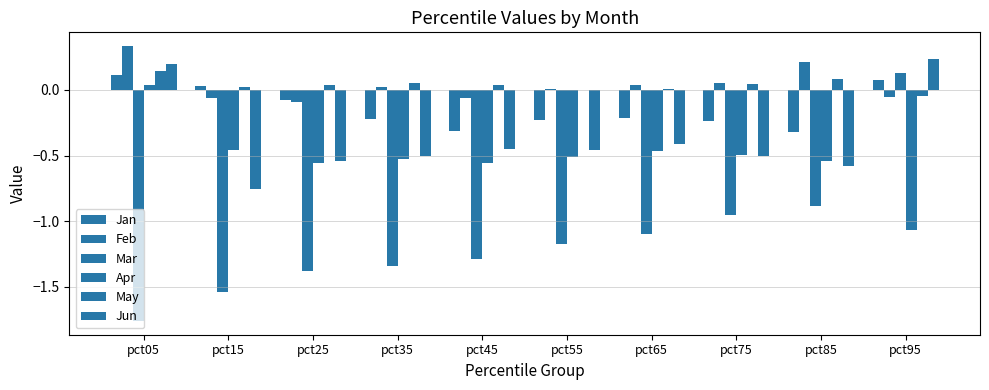

How many categories are shown in the chart?

10